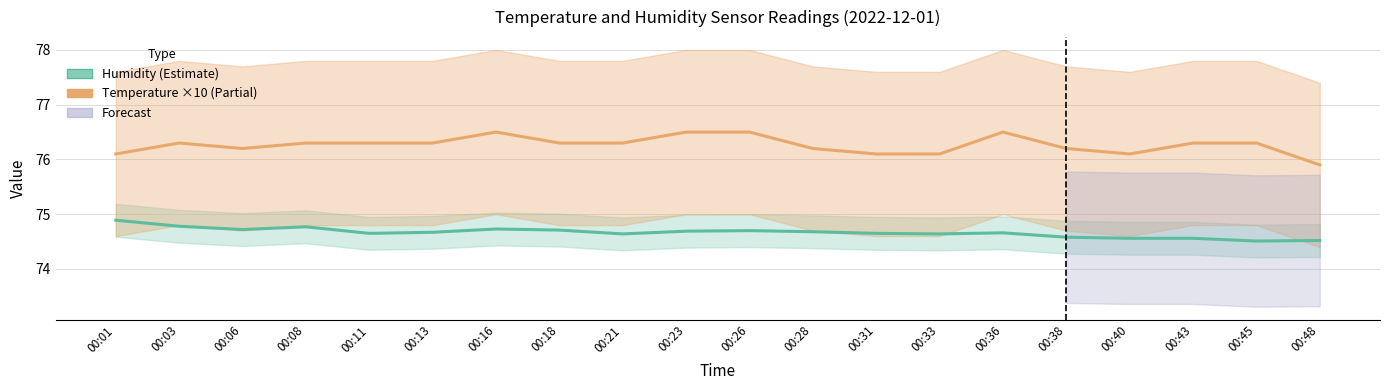

How many Temperature ×10 (Partial) values are between 76 and 77?

19